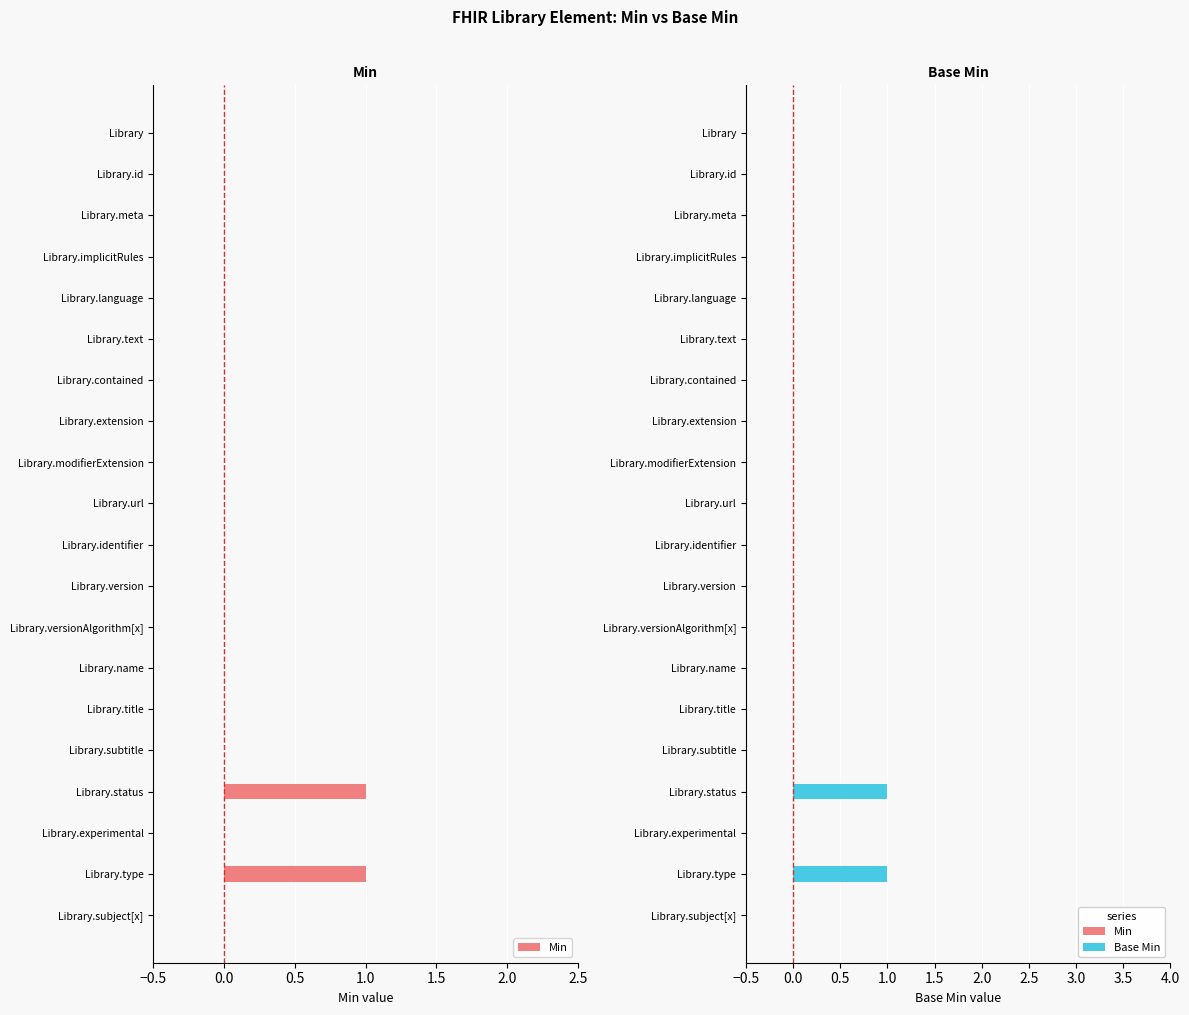

How many values in Min are above zero?

2